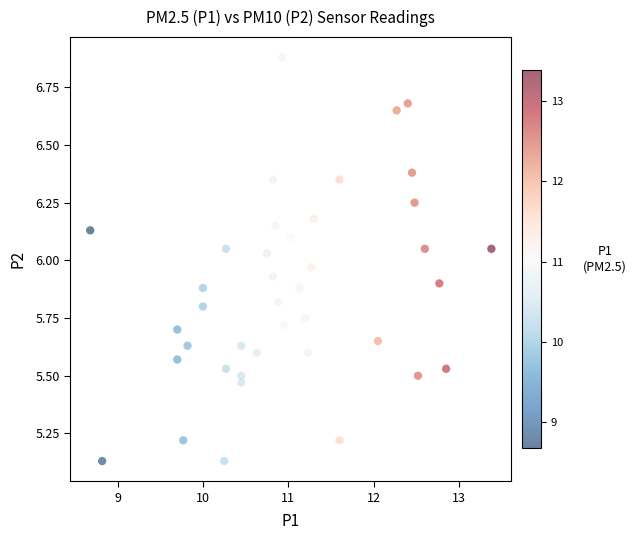

What is the range of X values (max minus min)?

4.7